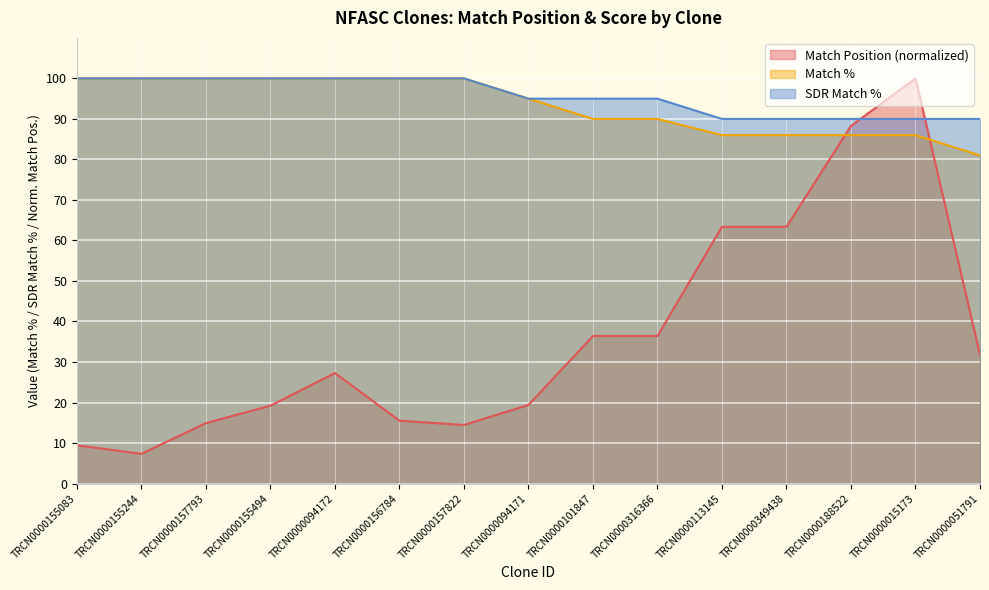

What is the label of the 6th point from the left?

TRCN0000156784